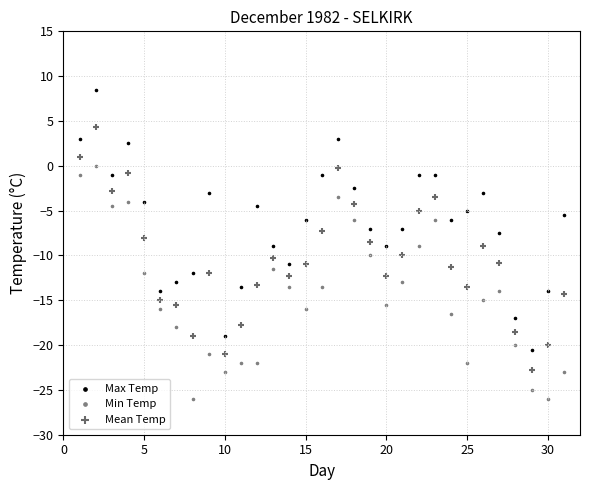

Across all data points, what is the range of Y values (max minus min)?

34.5